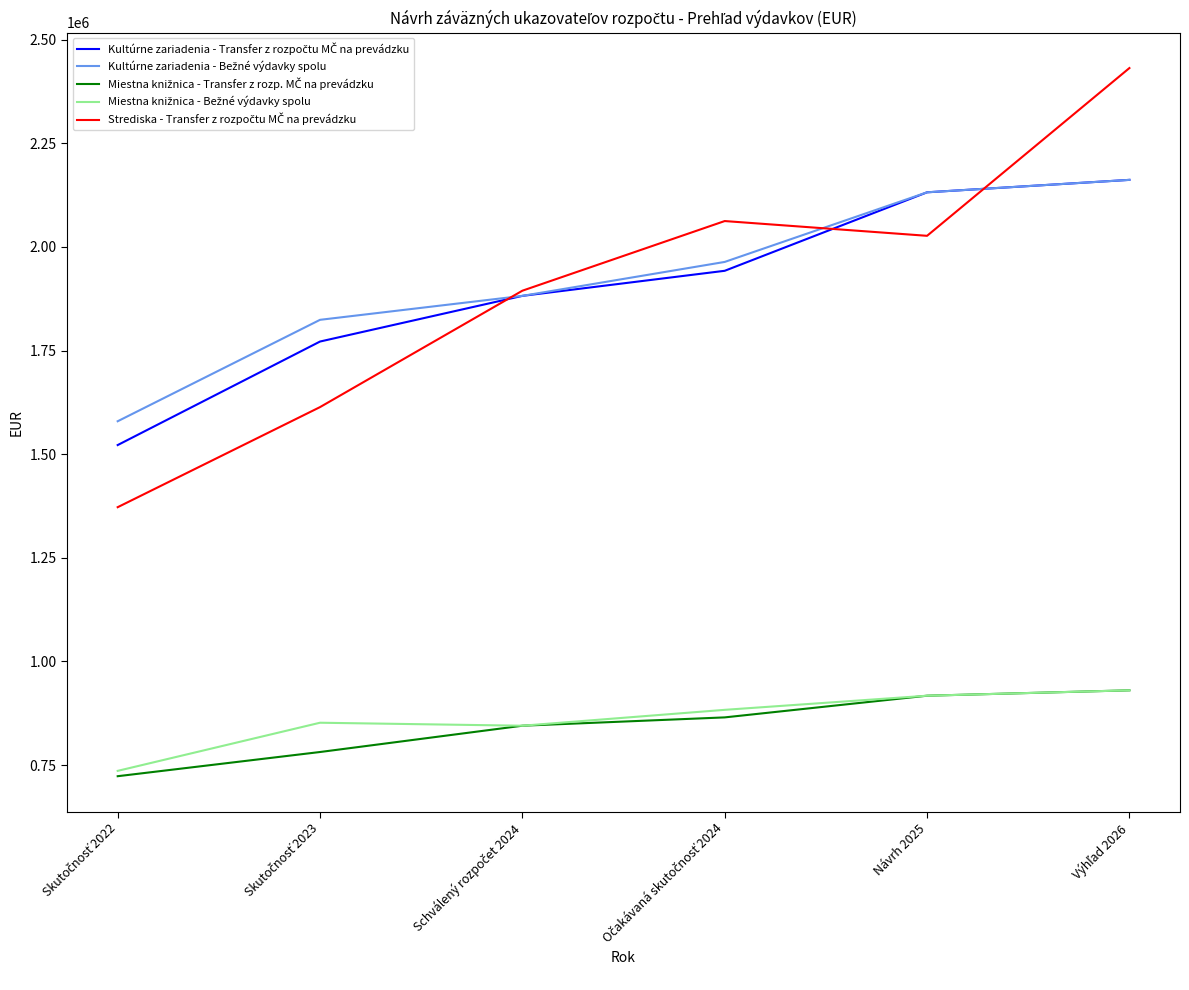

What is the smallest value displayed?

723203